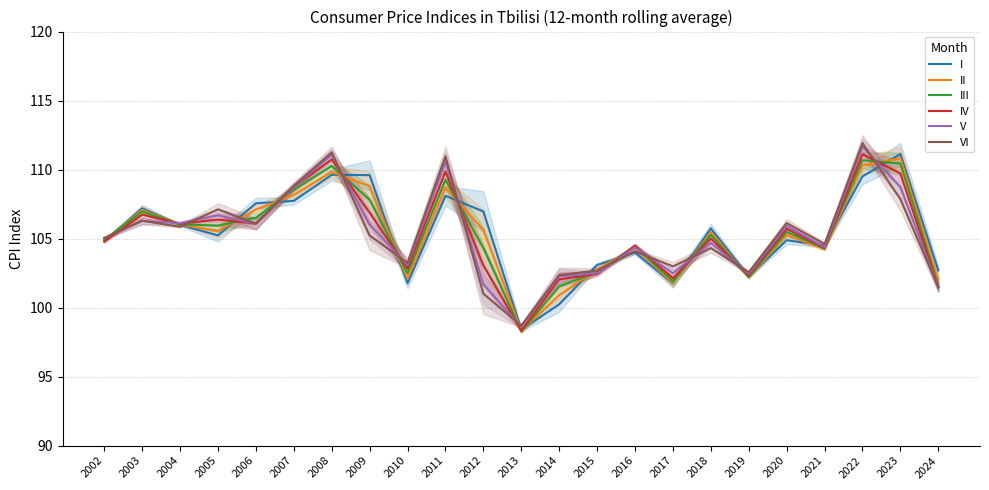

List the series in order of their peak value, highest first.

VI, V, I, IV, II, III